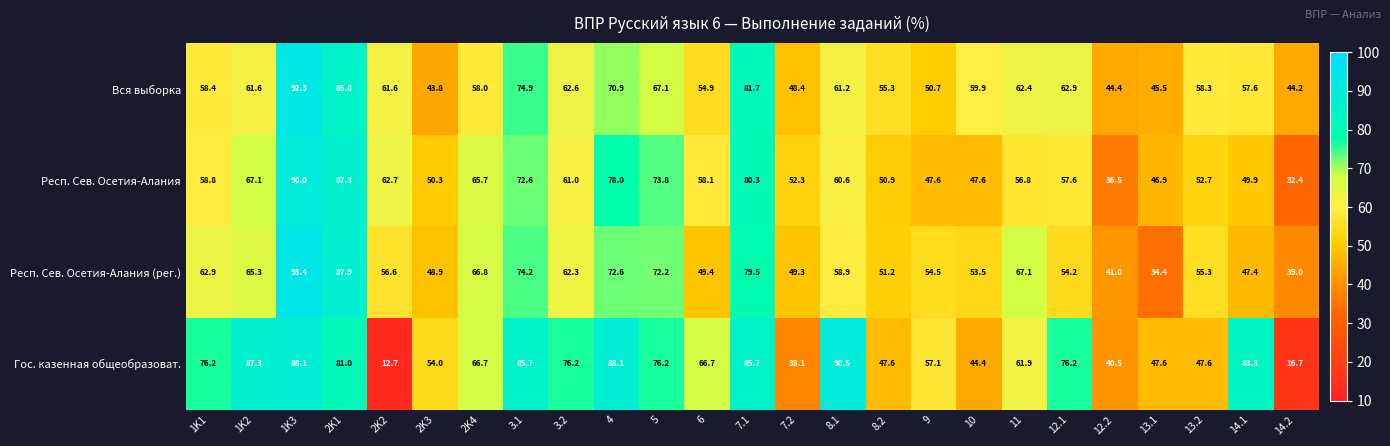

At which label does Вся выборка first exceed 59?

1K2